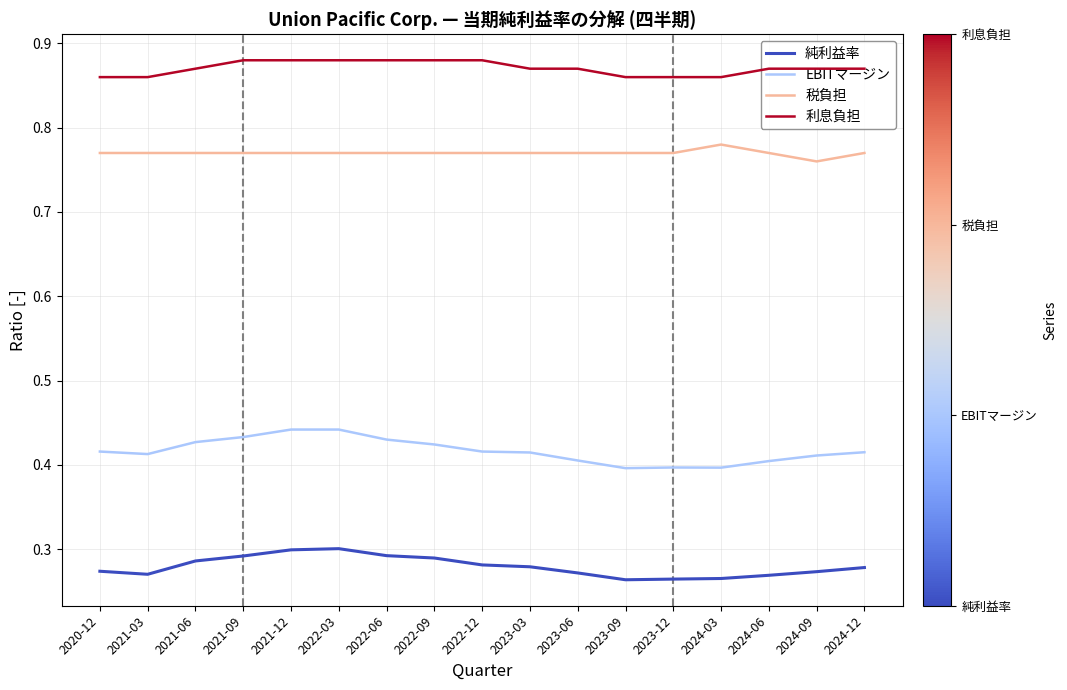

True or false: 利息負担 and 税負担 intersect in this chart.

False